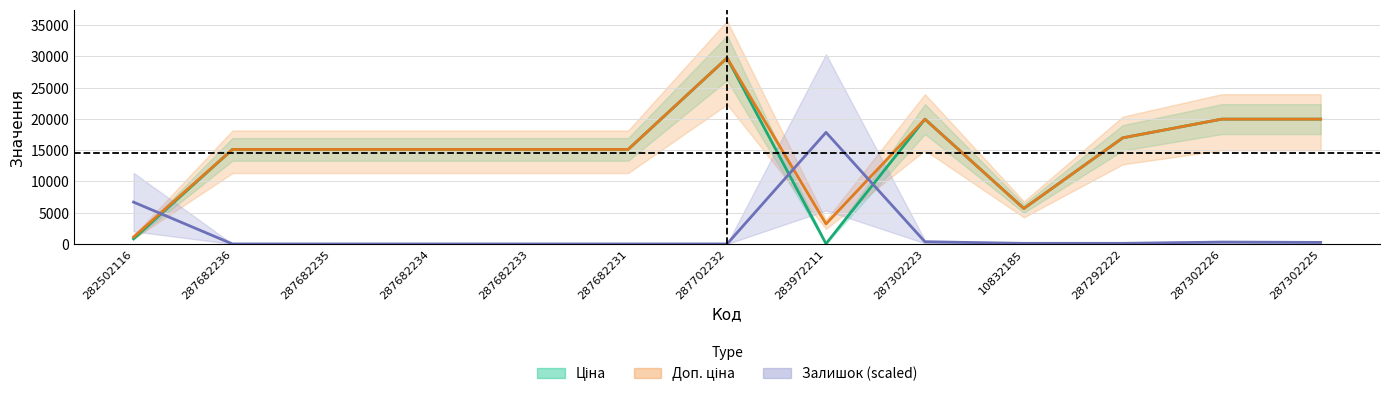

Reading left to right, list all the values displayed in this chart.

Ціна: 282502116=818.5	287682236=15120.0	287682235=15120.0	287682234=15120.0	287682233=15120.0	287682231=15120.0	287702232=29747.2	283972211=32.0	287302223=19964.2	10832185=5673.8	287292222=16976.3	287302226=19964.2	287302225=19964.2
Доп. ціна: 282502116=1109.2	287682236=15120.0	287682235=15120.0	287682234=15120.0	287682233=15120.0	287682231=15120.0	287702232=29747.2	283972211=3205.0	287302223=19964.2	10832185=5673.8	287292222=16976.3	287302226=19964.2	287302225=19964.2
Залишок: 282502116=6693.1	287682236=0.0	287682235=0.0	287682234=0.0	287682233=0.0	287682231=0.0	287702232=0.0	283972211=17848.3	287302223=347.1	10832185=99.2	287292222=99.2	287302226=297.5	287302225=247.9